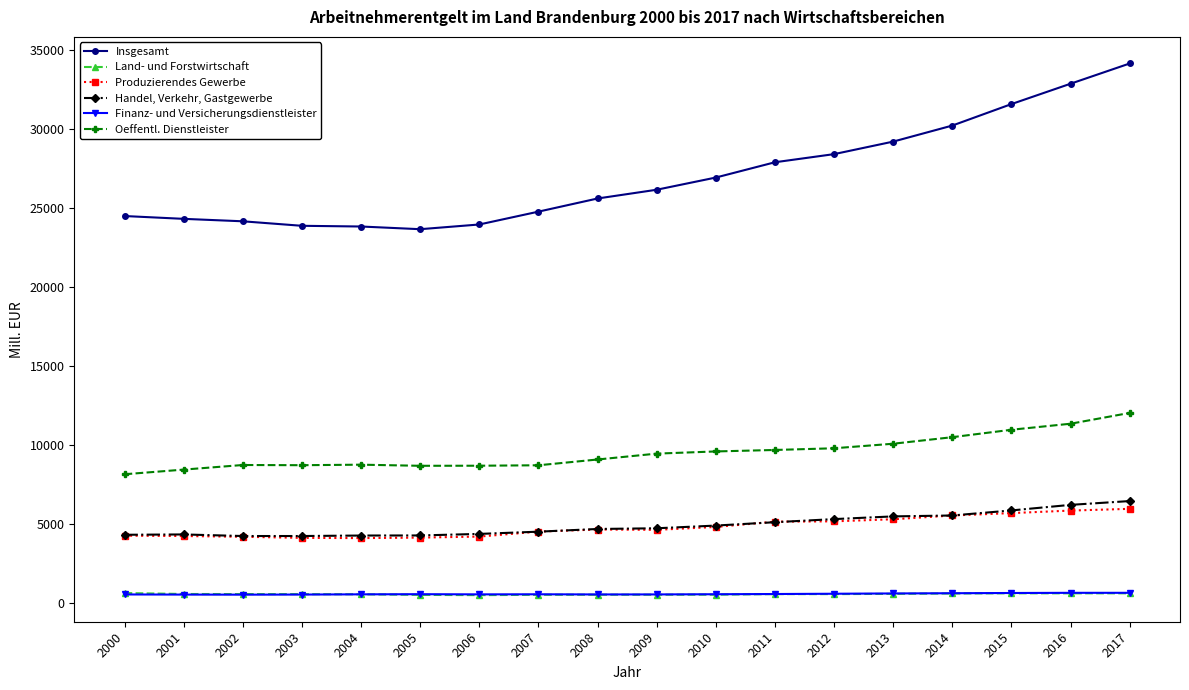

What is the value of the Produzierendes Gewerbe point at the 13th from the left?

5197.8